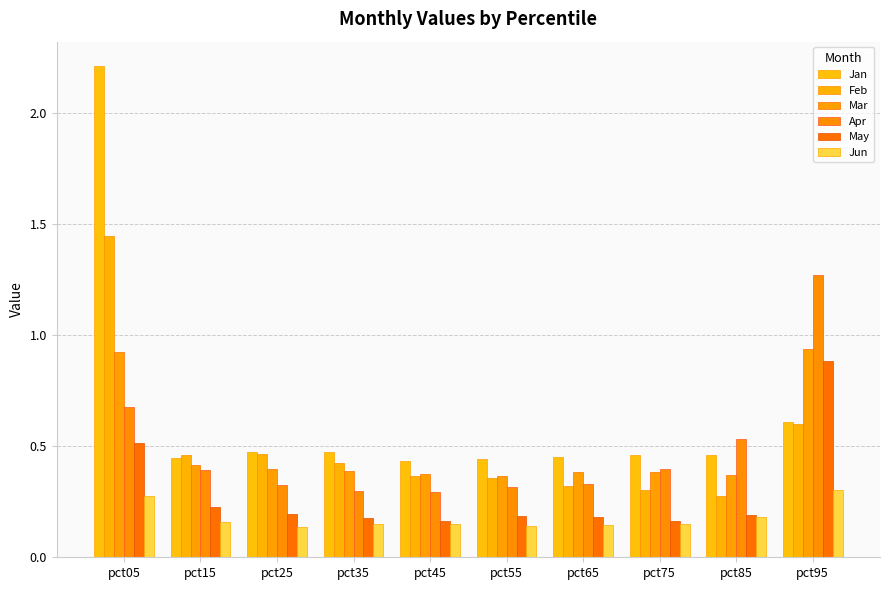

What is the average value of the May series?

0.3